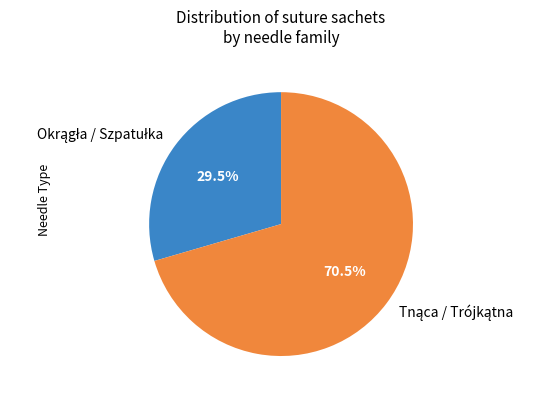

Is there a majority slice in this chart?

Yes